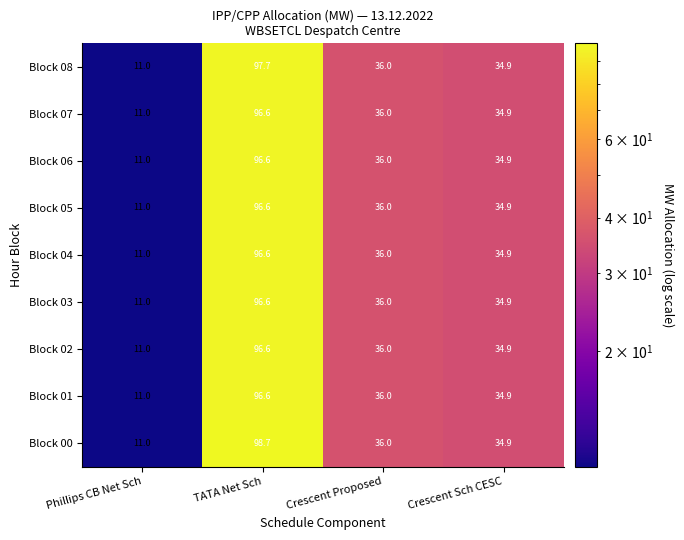

What is the average value of the Block 02 series?

44.6